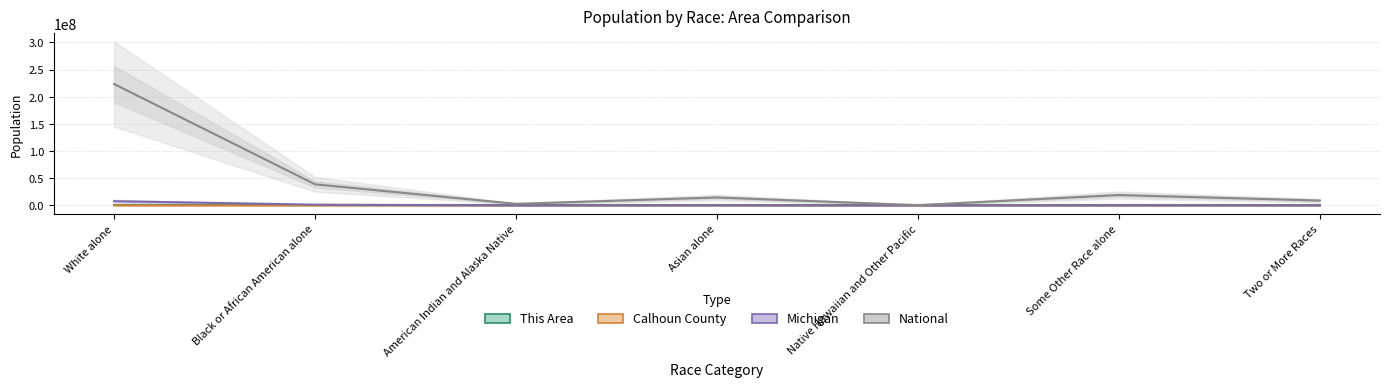

What is the minimum value for National?

540013